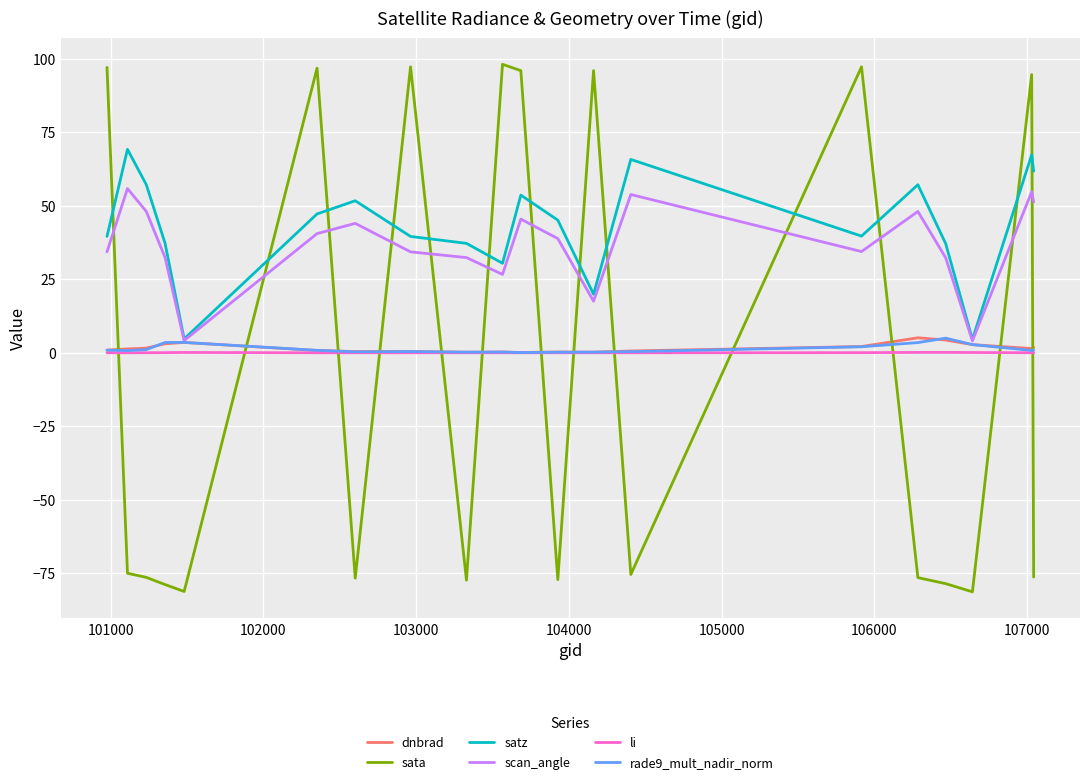

After their last crossing, which series has the higher values: li or sata?

li